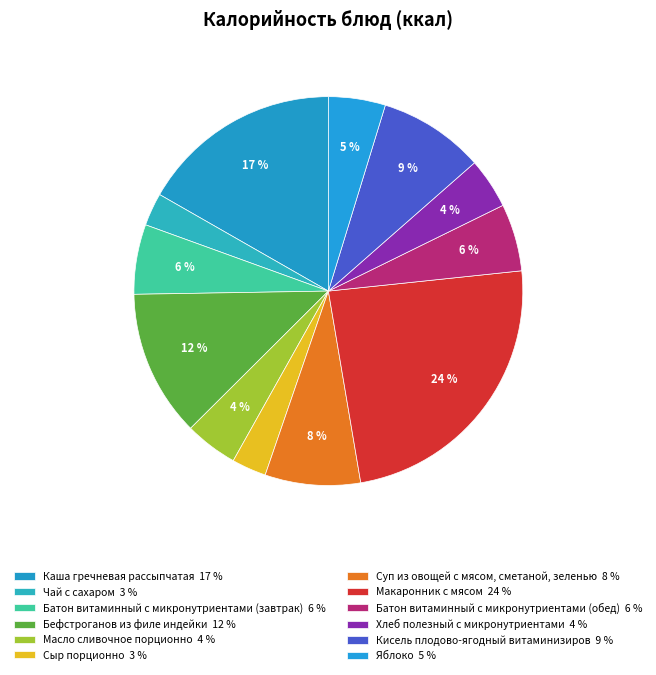

What percentage do Кисель плодово-ягодный витаминизиров and Чай с сахаром together represent?

11.5%